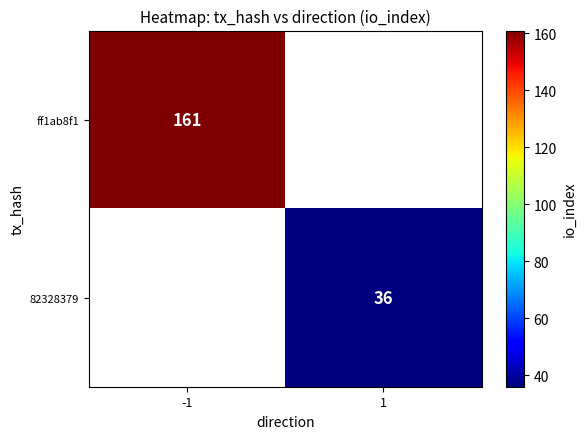

The value of 82328379 at 1 is 36. True or false?

True